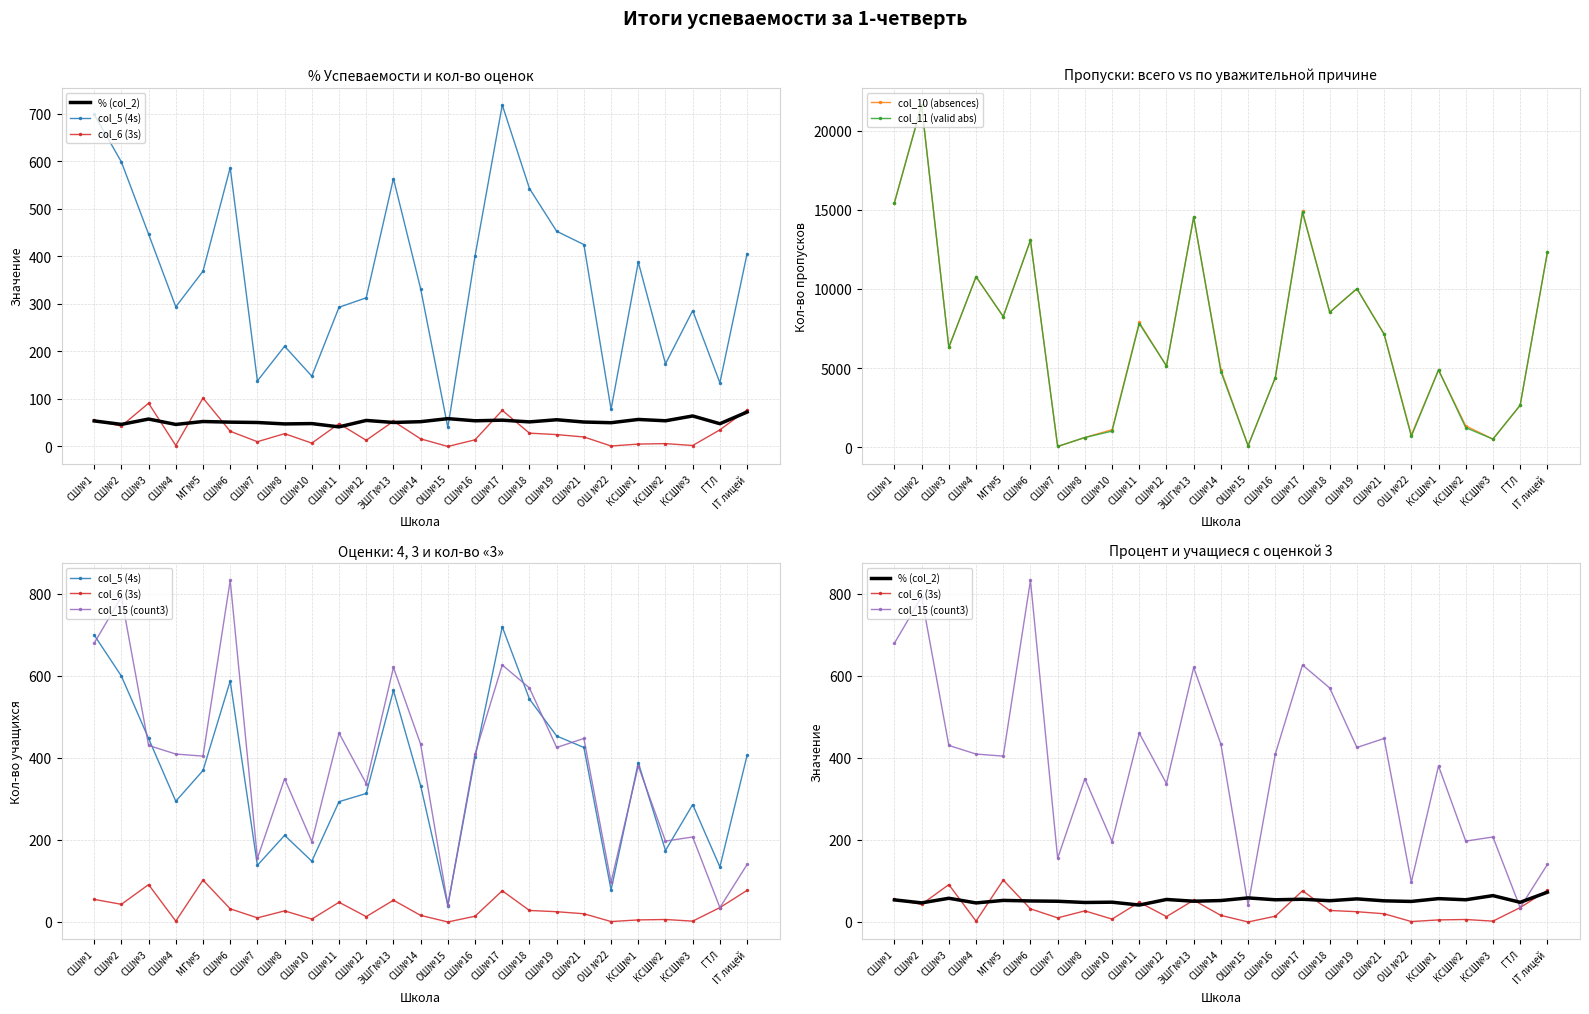

Reading right to left, what are all the values shown in this chart?

% (col_2): 72.5	47.9	64.2	54.1	56.9	50.0	51.5	56.2	51.7	55.3	54.0	58.6	52.2	50.5	54.8	41.2	48.2	47.5	50.5	51.2	52.5	46.4	57.7	46.5	53.8
col_5 (4s): 406.0	134.0	286.0	174.0	388.0	78.0	425.0	453.0	543.0	719.0	401.0	40.0	332.0	564.0	313.0	293.0	148.0	211.0	138.0	587.0	369.0	294.0	447.0	599.0	699.0
col_6 (3s): 77.0	35.0	2.0	6.0	5.0	1.0	20.0	25.0	28.0	76.0	14.0	0.0	16.0	53.0	13.0	48.0	7.0	27.0	10.0	32.0	102.0	2.0	91.0	43.0	55.0
col_10 (absences): 12305.0	2645.0	509.0	1345.0	4877.0	774.0	7161.0	10016.0	8527.0	14910.0	4392.0	87.0	4902.0	14539.0	5131.0	7883.0	1104.0	609.0	43.0	13077.0	8252.0	10770.0	6307.0	21631.0	15453.0
col_11 (valid abs): 12305.0	2645.0	509.0	1231.0	4877.0	677.0	7125.0	10016.0	8527.0	14832.0	4392.0	87.0	4777.0	14539.0	5131.0	7812.0	1013.0	609.0	43.0	13077.0	8252.0	10770.0	6307.0	21611.0	15453.0
col_15 (count3): 140.0	35.0	207.0	197.0	380.0	97.0	447.0	425.0	570.0	626.0	409.0	41.0	433.0	620.0	337.0	460.0	196.0	349.0	155.0	832.0	404.0	409.0	430.0	792.0	679.0